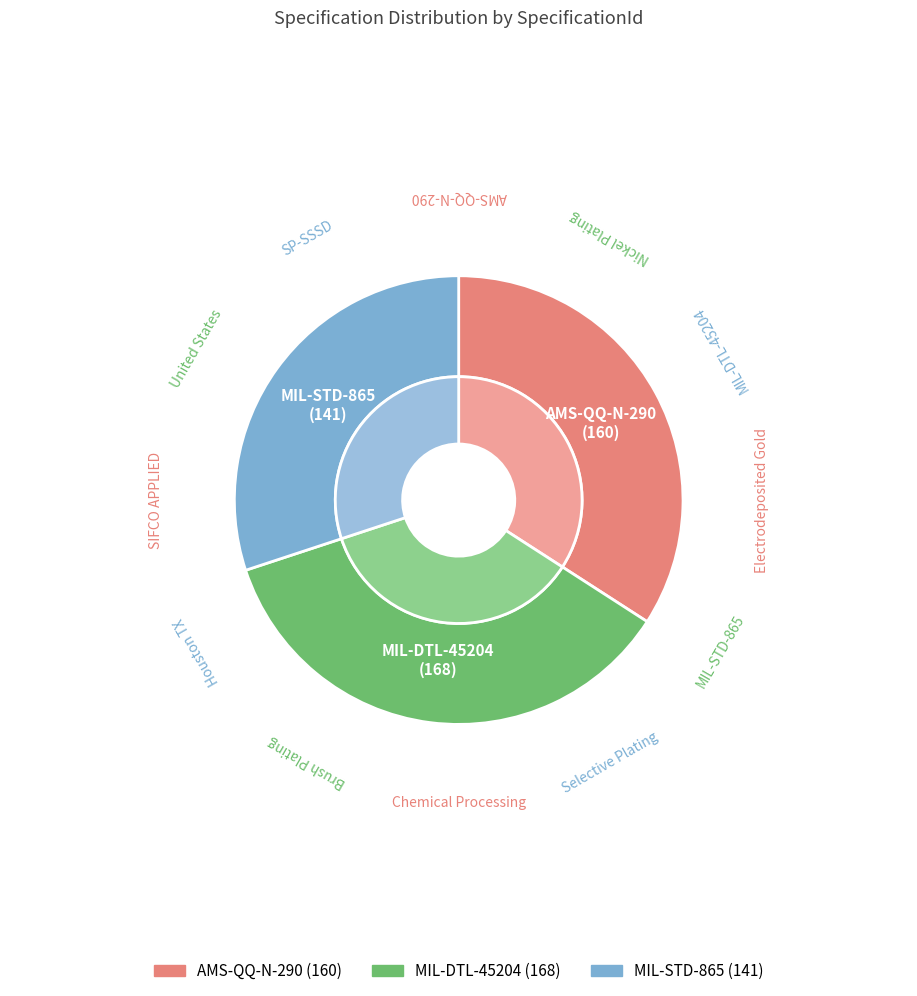

Rank the categories by value from highest to lowest.

MIL-DTL-45204, AMS-QQ-N-290, MIL-STD-865